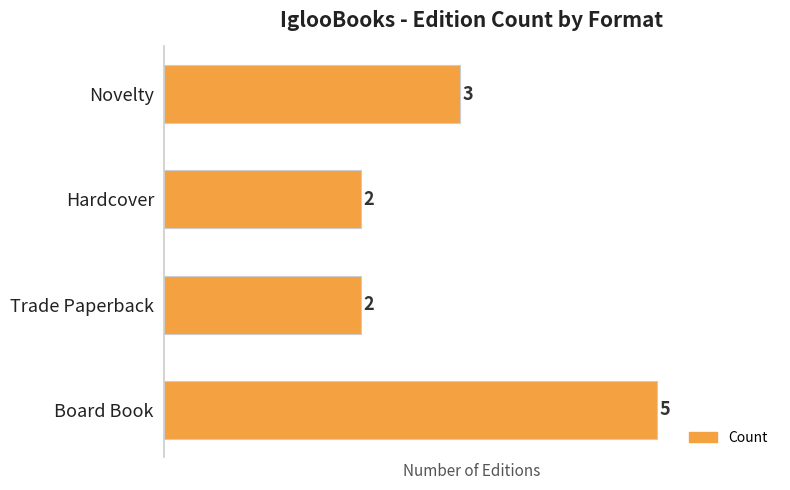

How many distinct data groups are displayed?

1